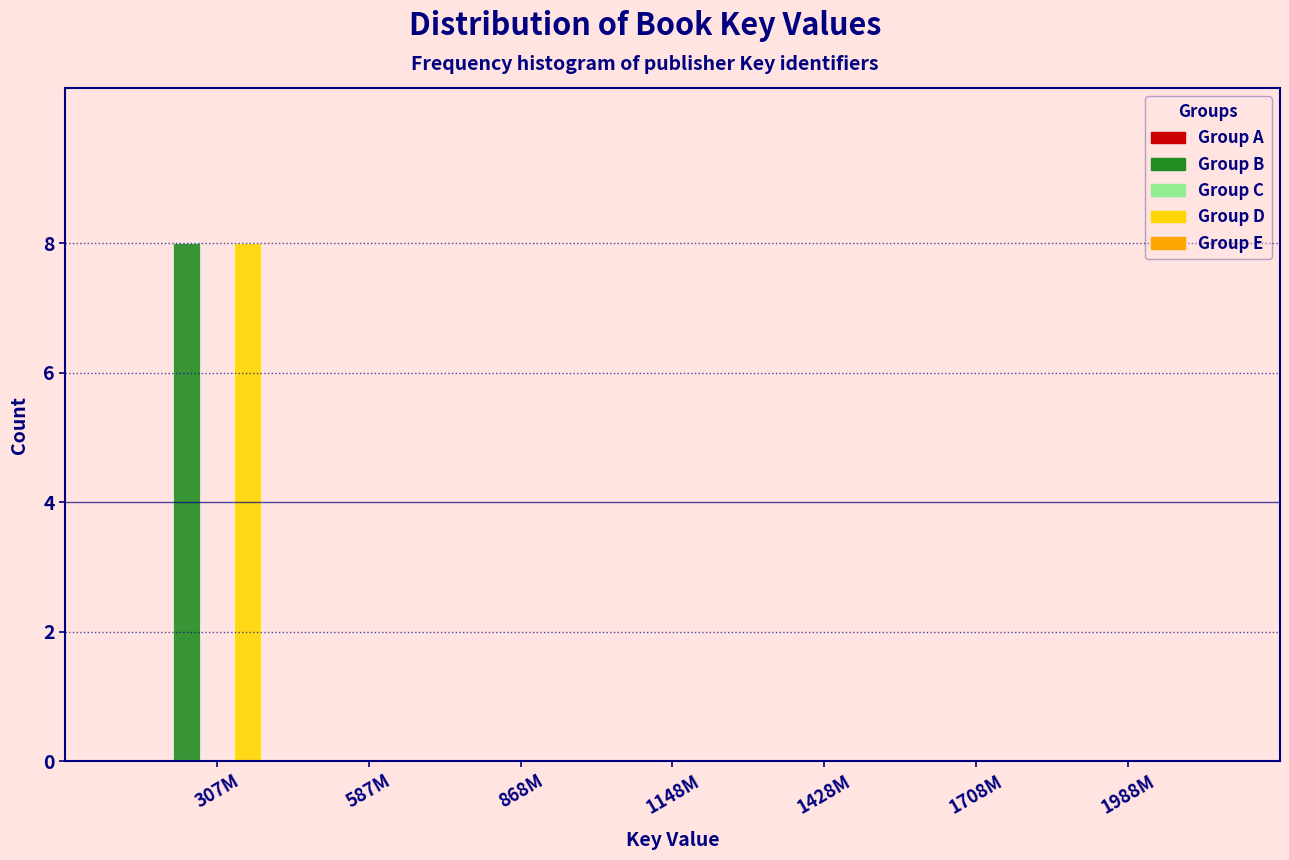

Reading right to left, extract all data points from this chart.

Group B: 1988M=0	1708M=0	1428M=0	1148M=0	868M=0	587M=0	307M=8
Group D: 1988M=0	1708M=0	1428M=0	1148M=0	868M=0	587M=0	307M=8